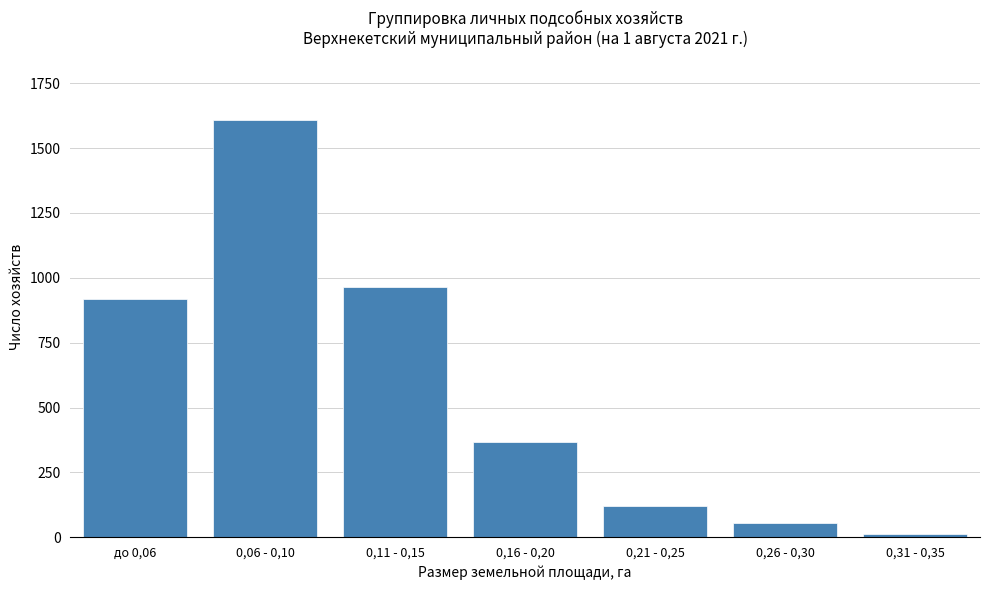

Reading left to right, extract all data points from this chart.

до 0,06=917	0,06 - 0,10=1608	0,11 - 0,15=964	0,16 - 0,20=368	0,21 - 0,25=119	0,26 - 0,30=54	0,31 - 0,35=13